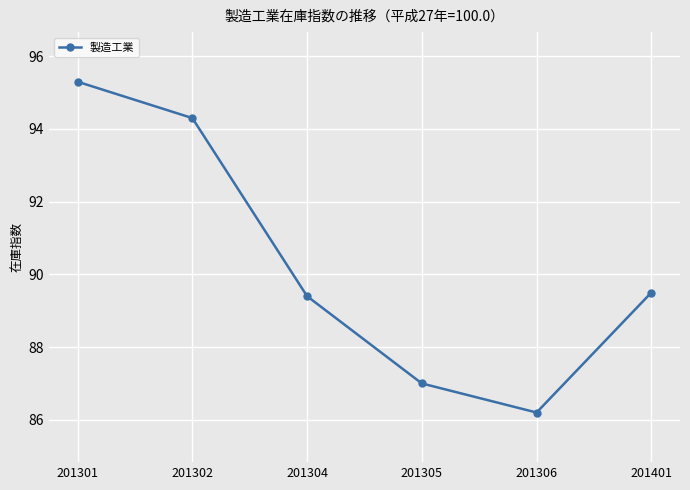

Count the number of data series in this chart.

1